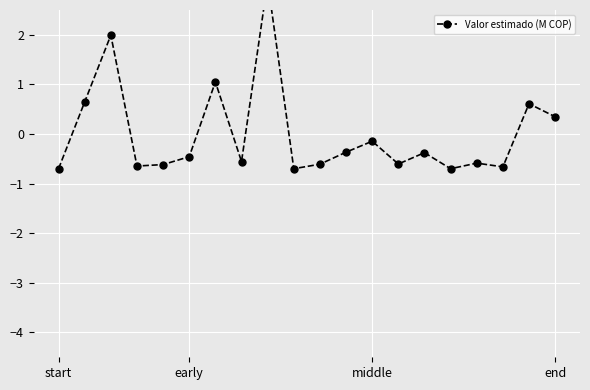

Reading left to right, what are all the values shown in this chart?

-0.7	0.6	2.0	-0.6	-0.6	-0.5	1.1	-0.6	3.1	-0.7	-0.6	-0.4	-0.1	-0.6	-0.4	-0.7	-0.6	-0.7	0.6	0.3